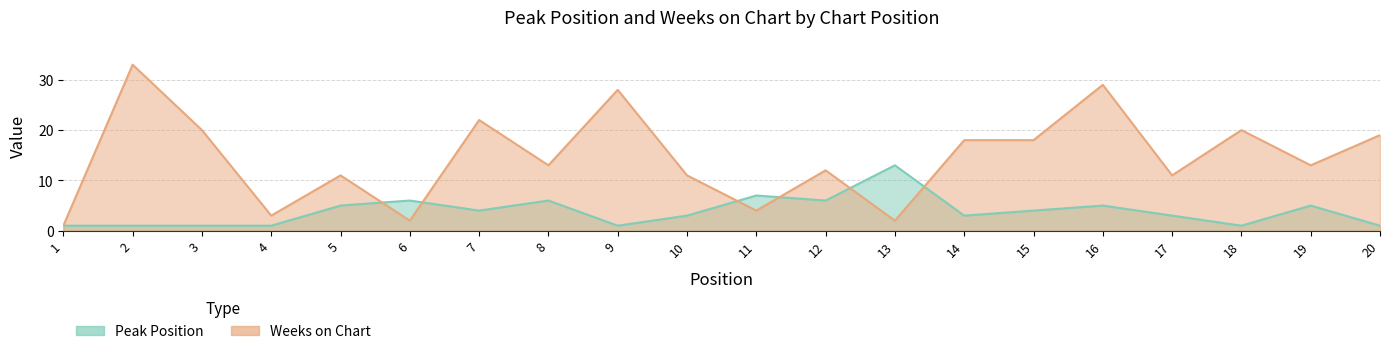

Where is the first local maximum for Weeks on Chart?

2